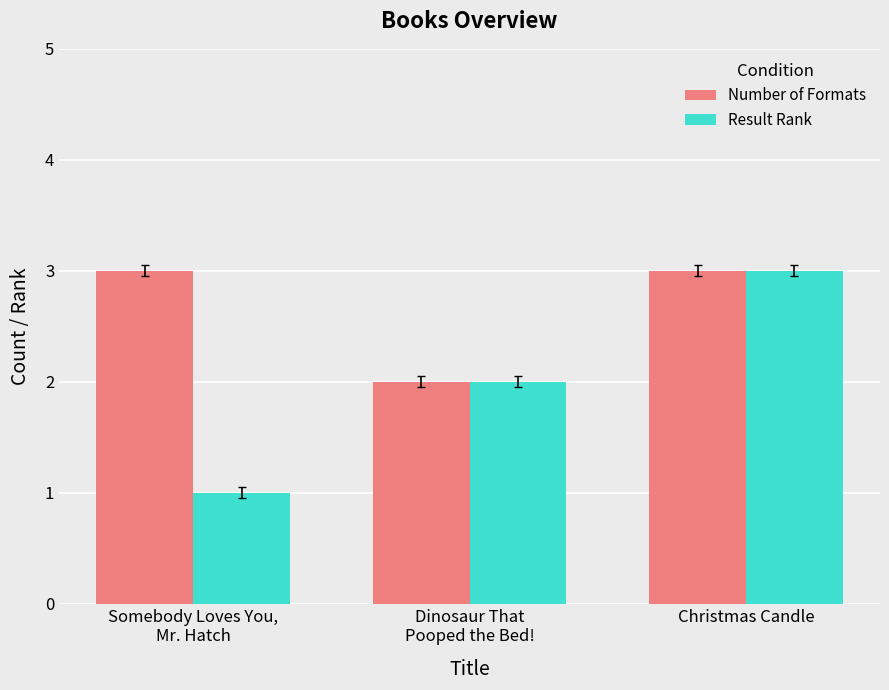

What is the value of the Number of Formats bar at the 1st from the left?

3